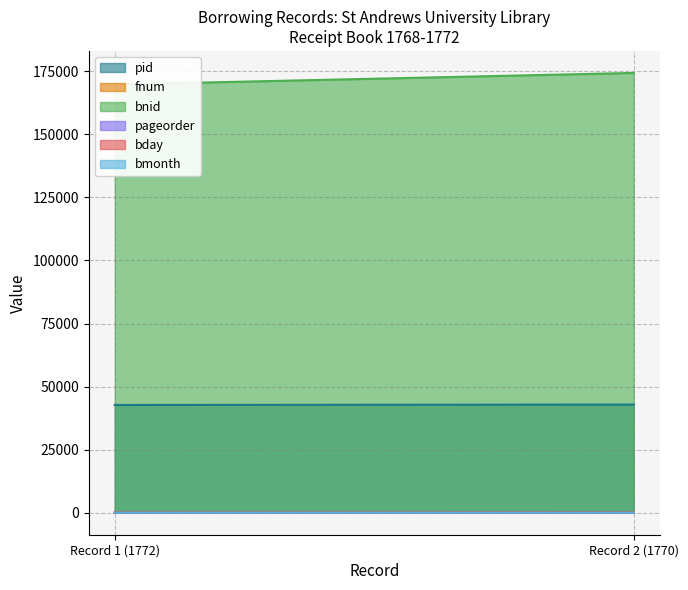

Reading left to right, extract all data points from this chart.

pid: 42719	42872
fnum: 109	160
bnid: 169755	174348
pageorder: 11	26
bday: 10	23
bmonth: 4	7